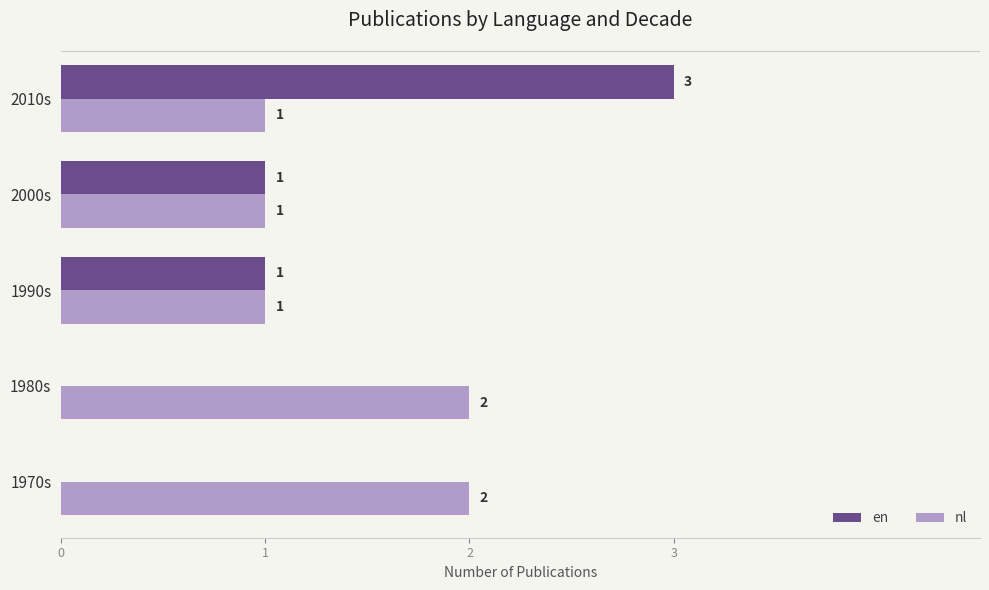

What is the sum of the nl values at 1970s and 1990s?

3